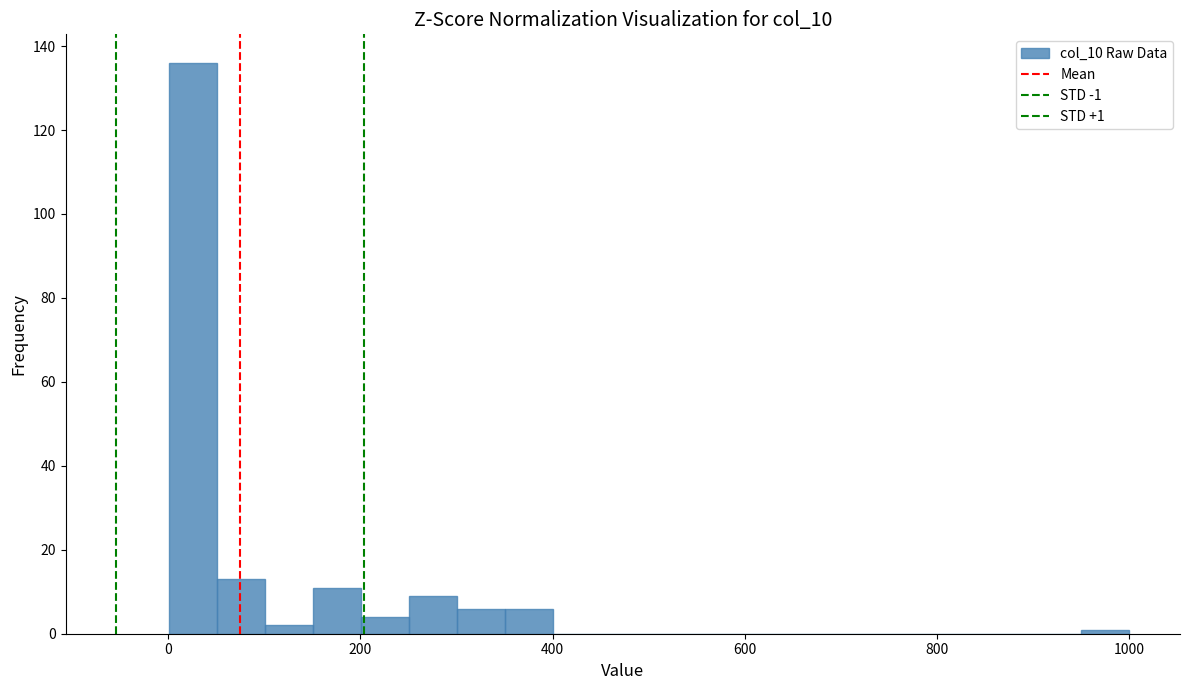

Read against the x-axis, roughly where is the centre of the tallest bar?

20